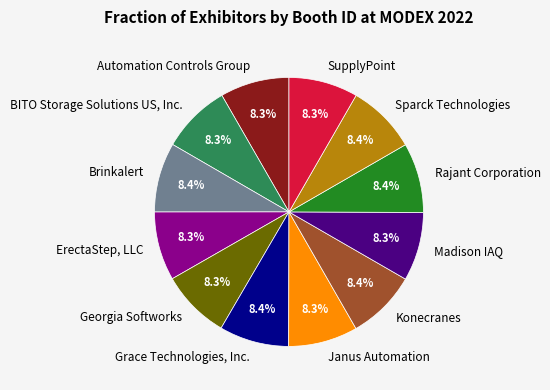

Is ErectaStep, LLC the majority of the pie?

No